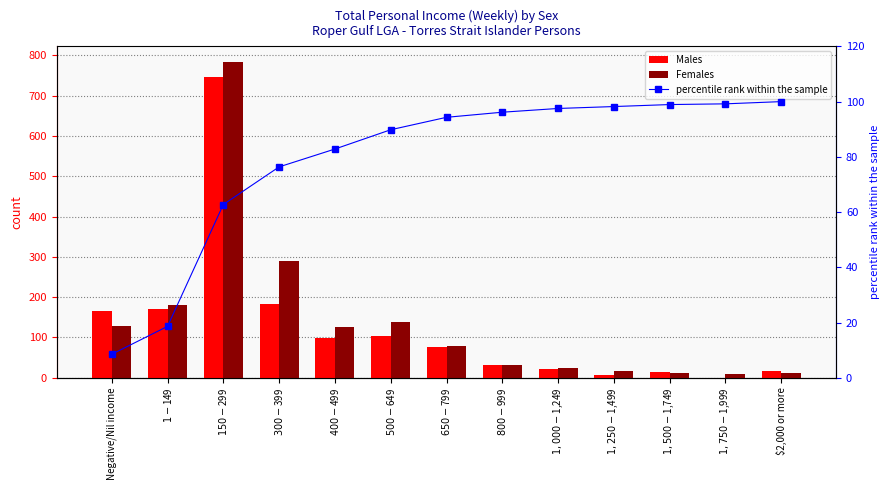

The value of Females at $500-$649 is 68.0. True or false?

False